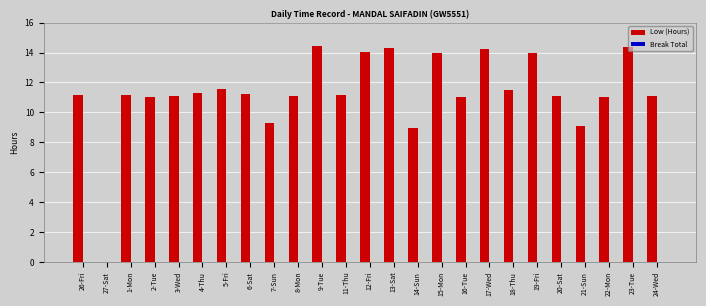

What is the maximum value shown in the chart?

14.5